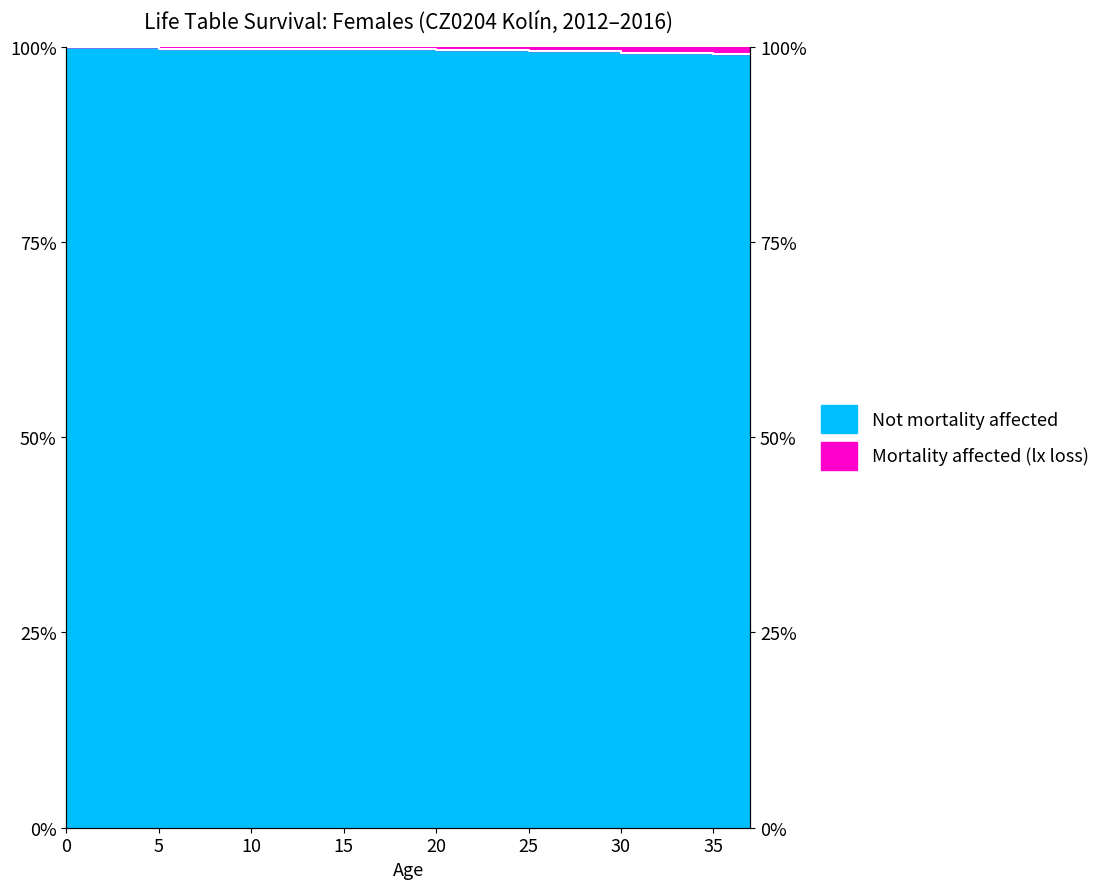

What value does the data have at 15?

1.0